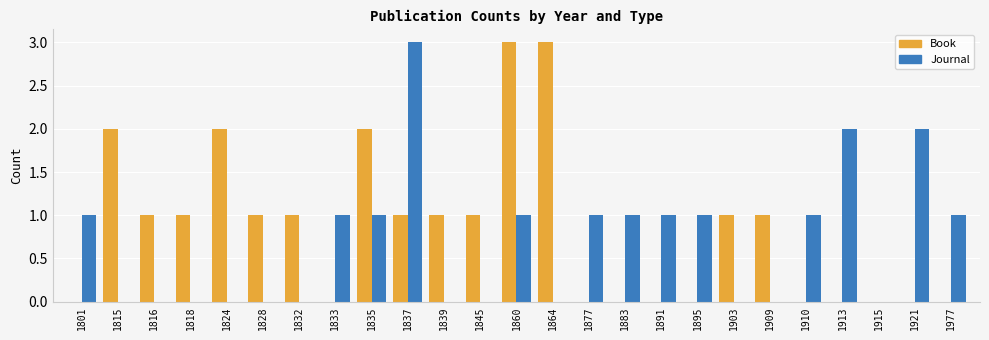

At which label does Book first exceed 1?

1815